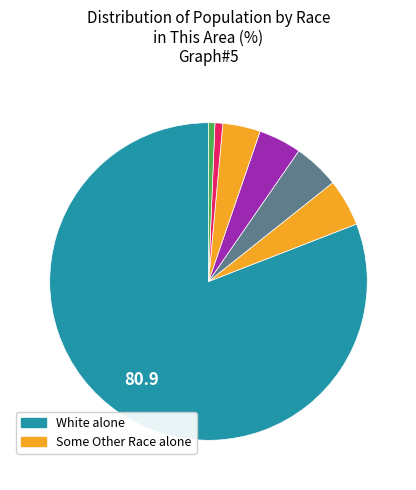

Count the number of slices in the pie.

7